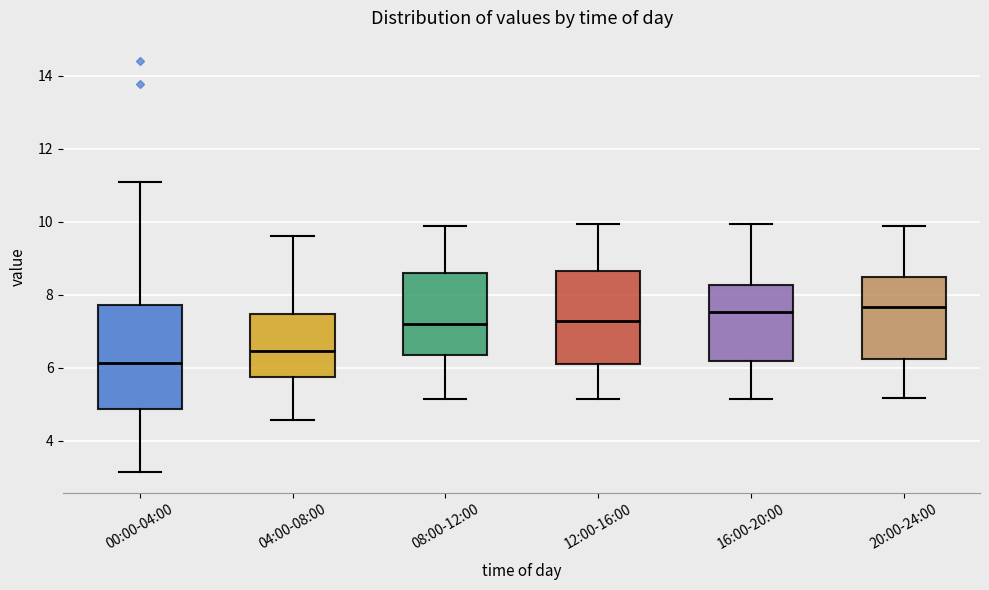

Which box's median line is the lowest?

00:00-04:00